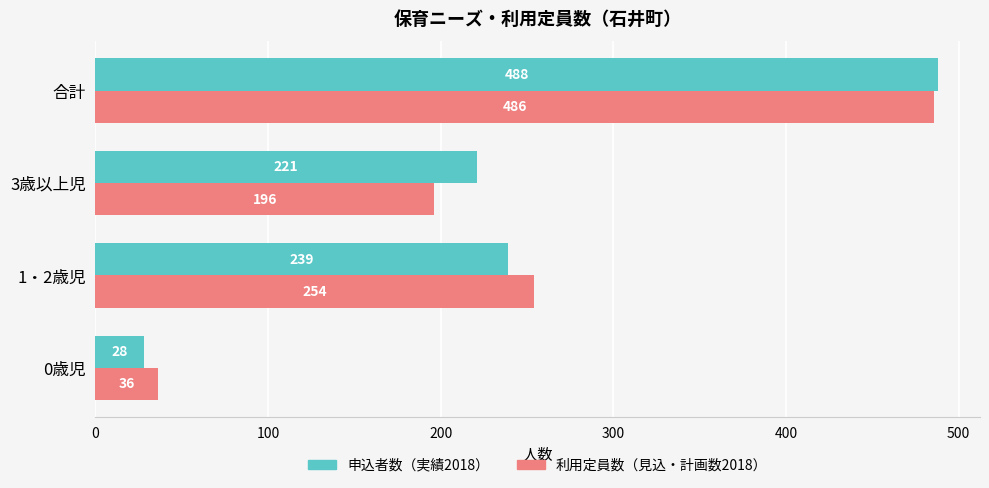

What is the spread (max minus min) of values at 3歳以上児?

25